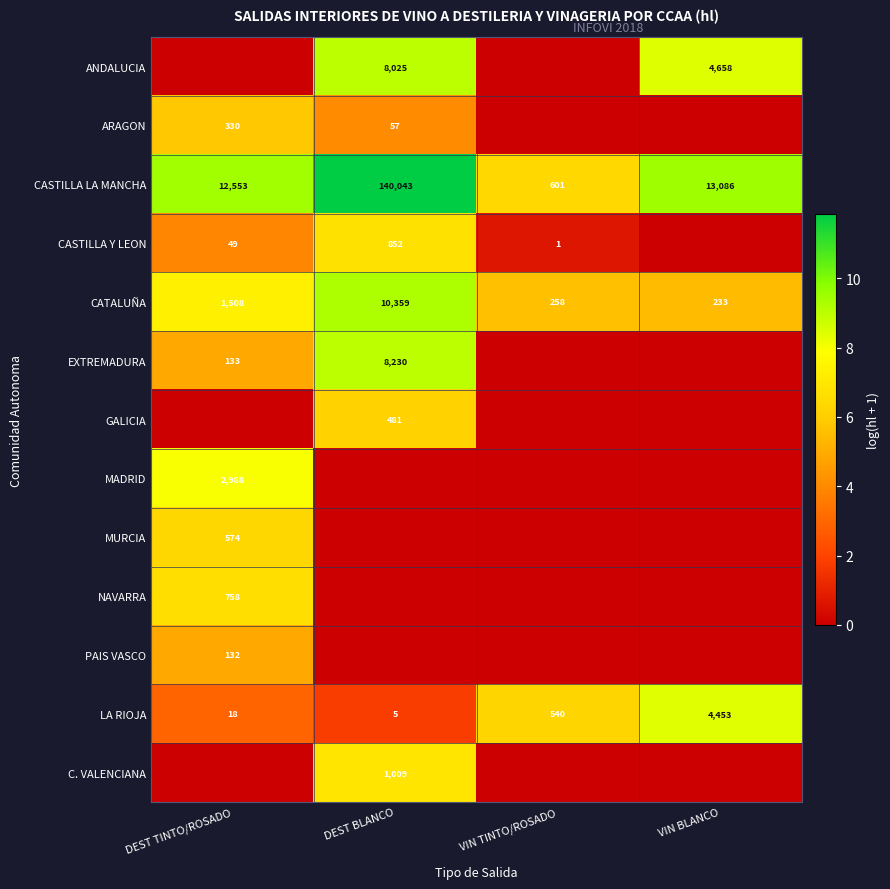

How many distinct data groups are displayed?

13